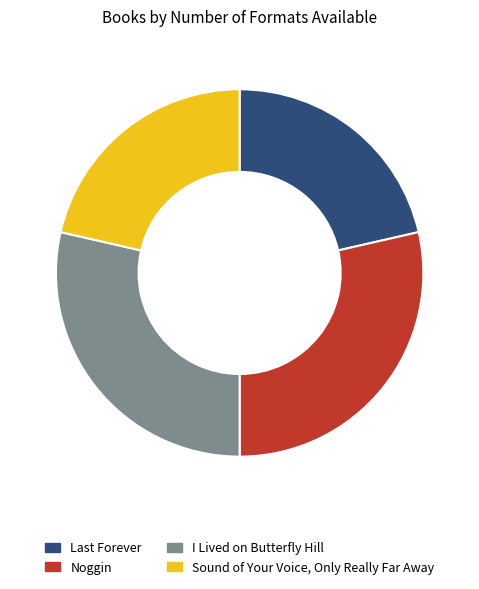

Between Sound of Your Voice, Only Really Far Away and Noggin, which is larger?

Noggin